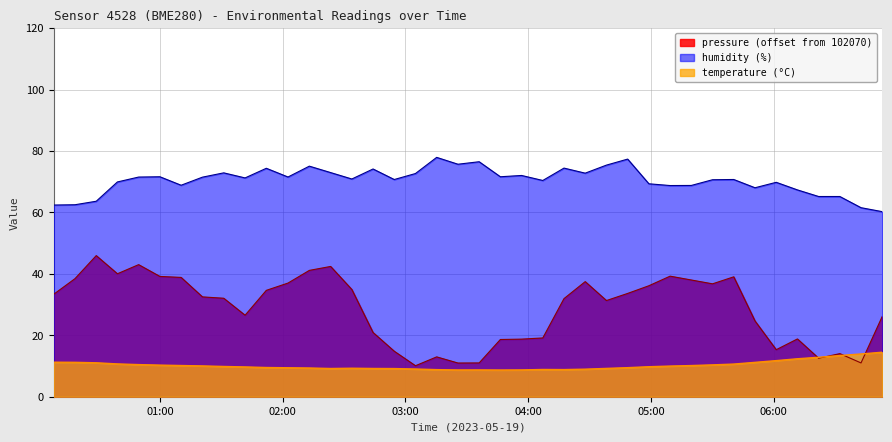

At which label does pressure reach its peak?

2023-05-19T00:28:55